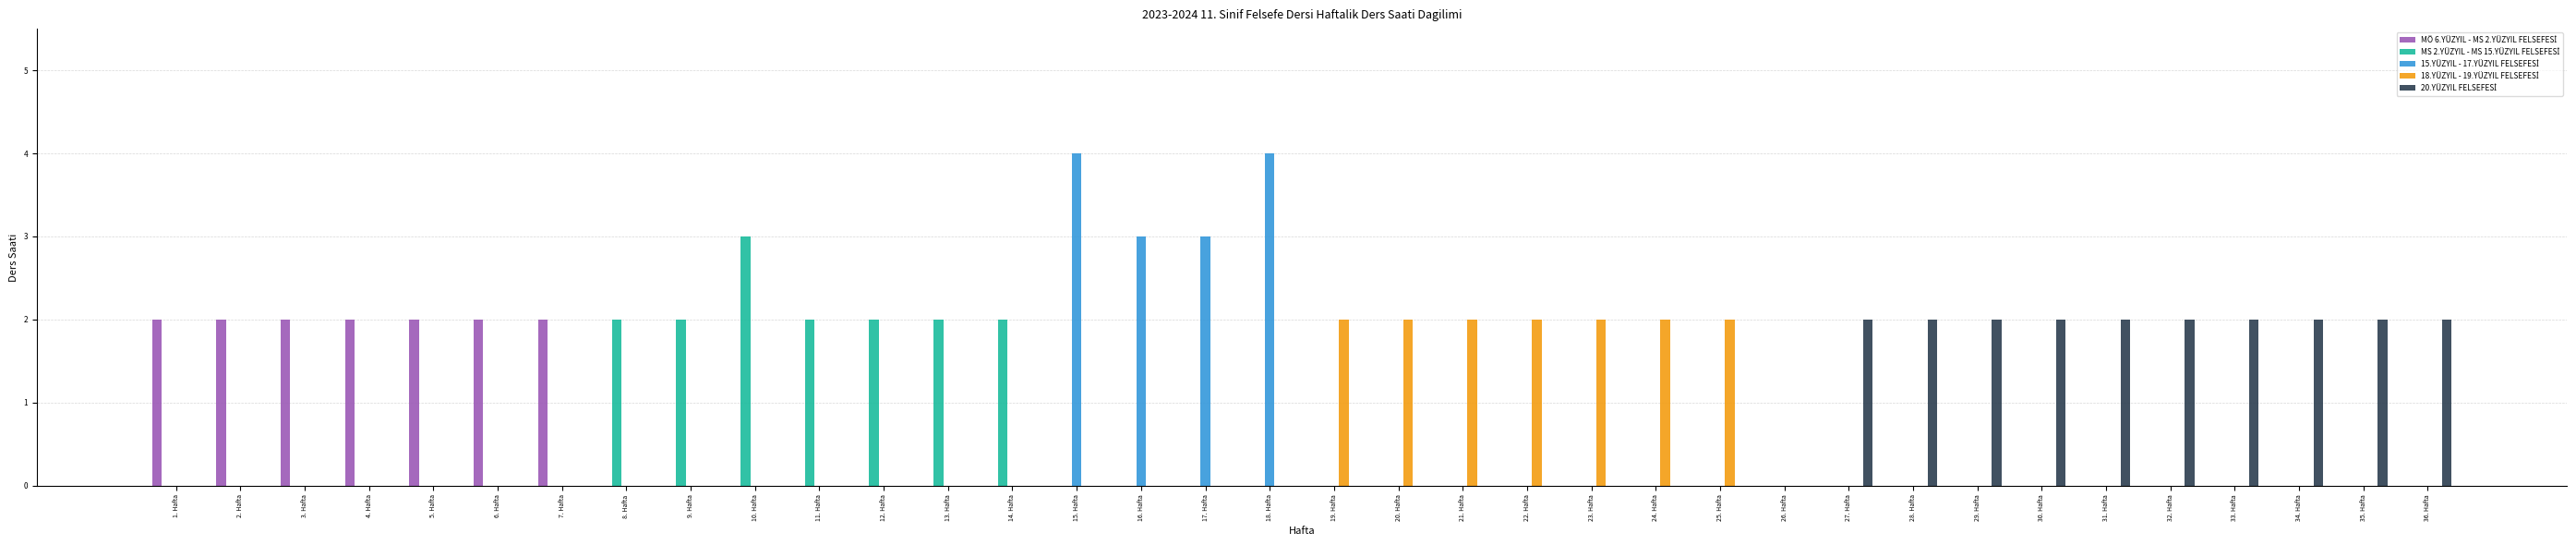

How many groups of bars are there?

36